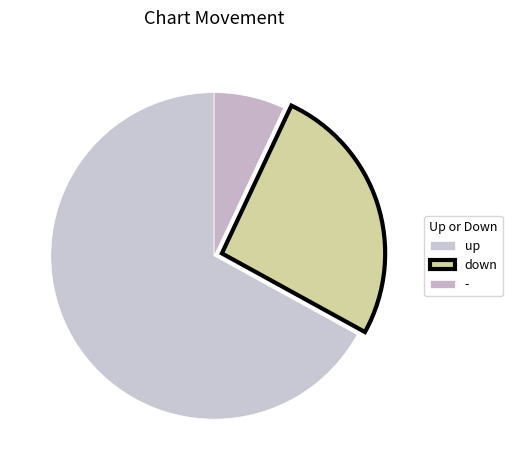

Rank the categories by value from lowest to highest.

-, down, up